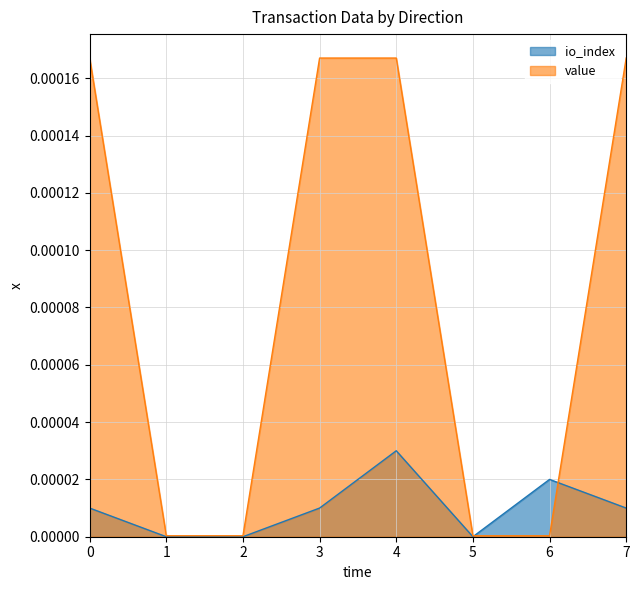

Rank the series by their maximum value, from lowest to highest.

io_index, value